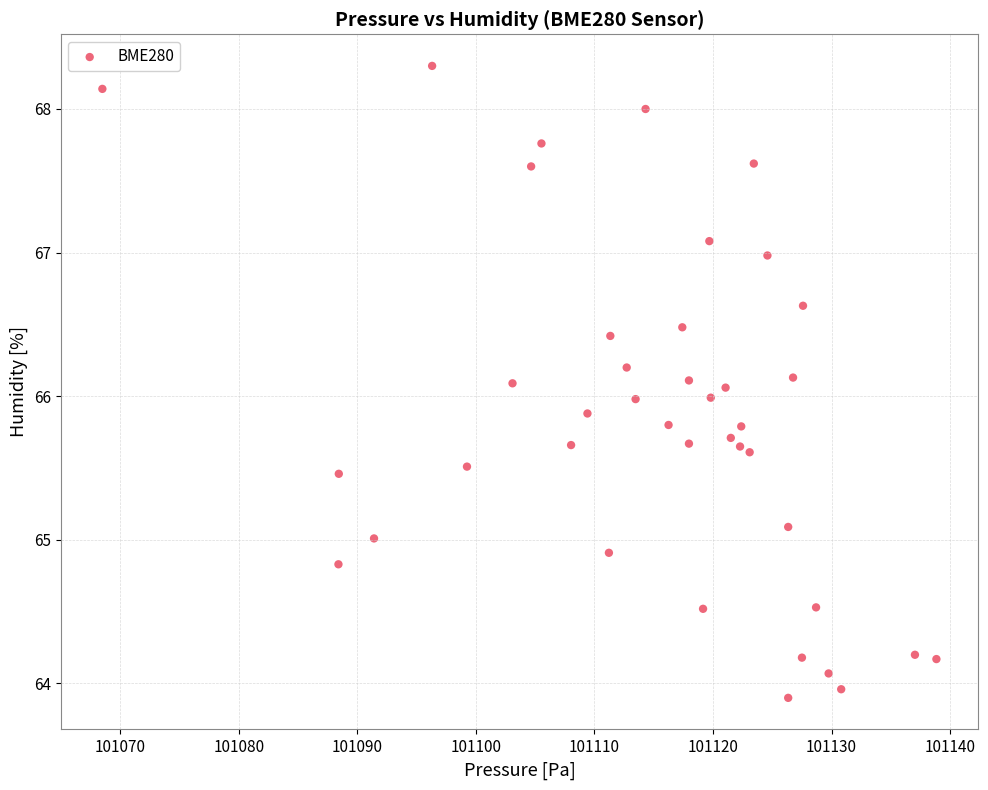

What is the range of Y values (max minus min)?

4.4